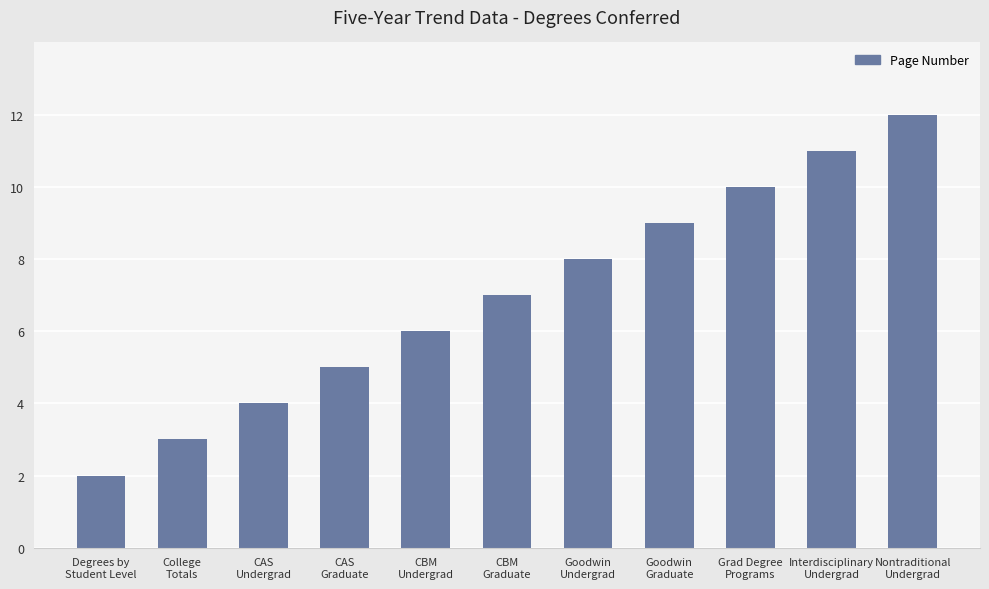

What is the value of the 2nd bar from the left?

3